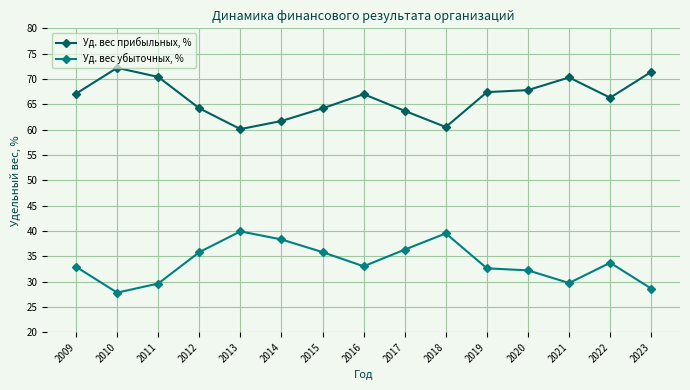

Does the chart have visible grid lines?

Yes